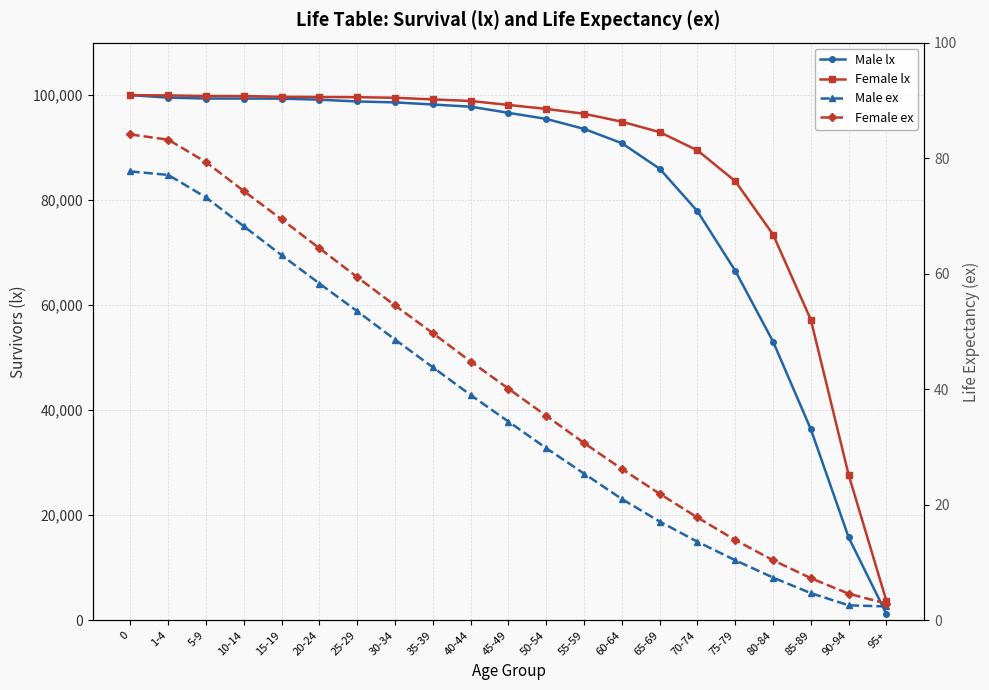

What is the maximum value shown in the chart?

100000.0